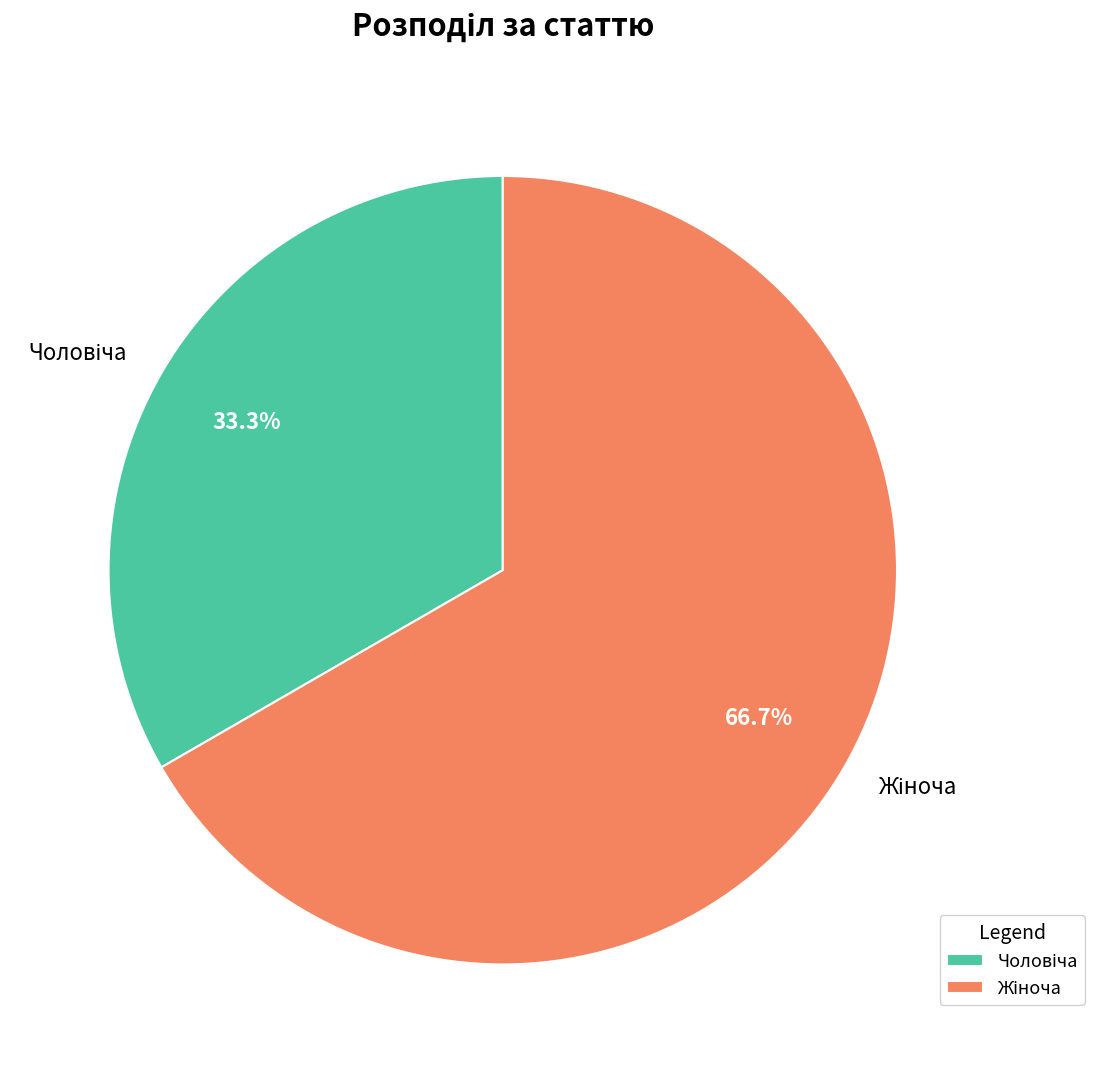

Is there a majority slice in this chart?

Yes